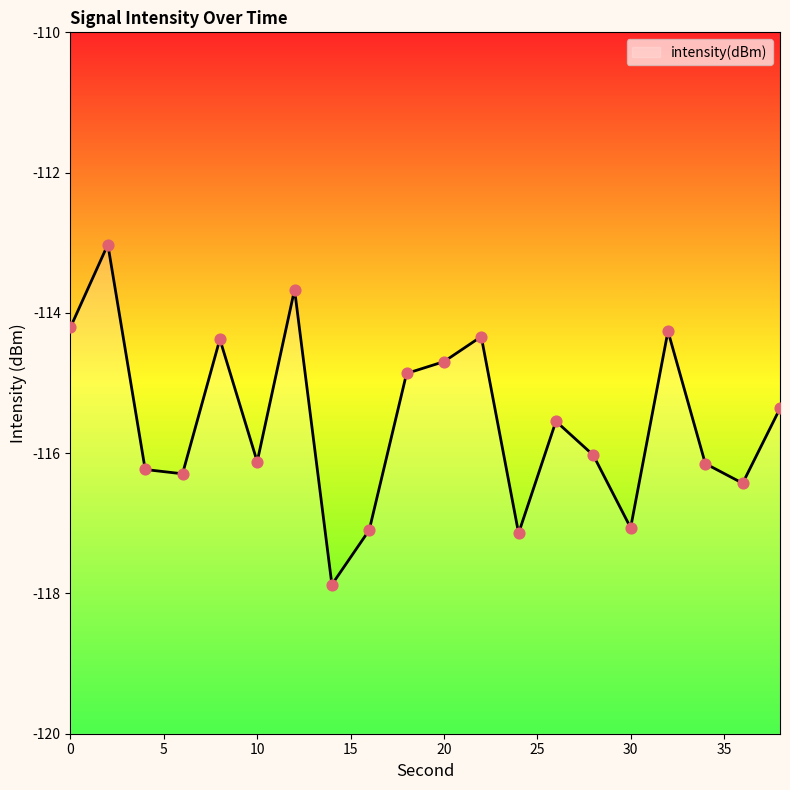

What is the change in value from 18 to 24?

-2.3